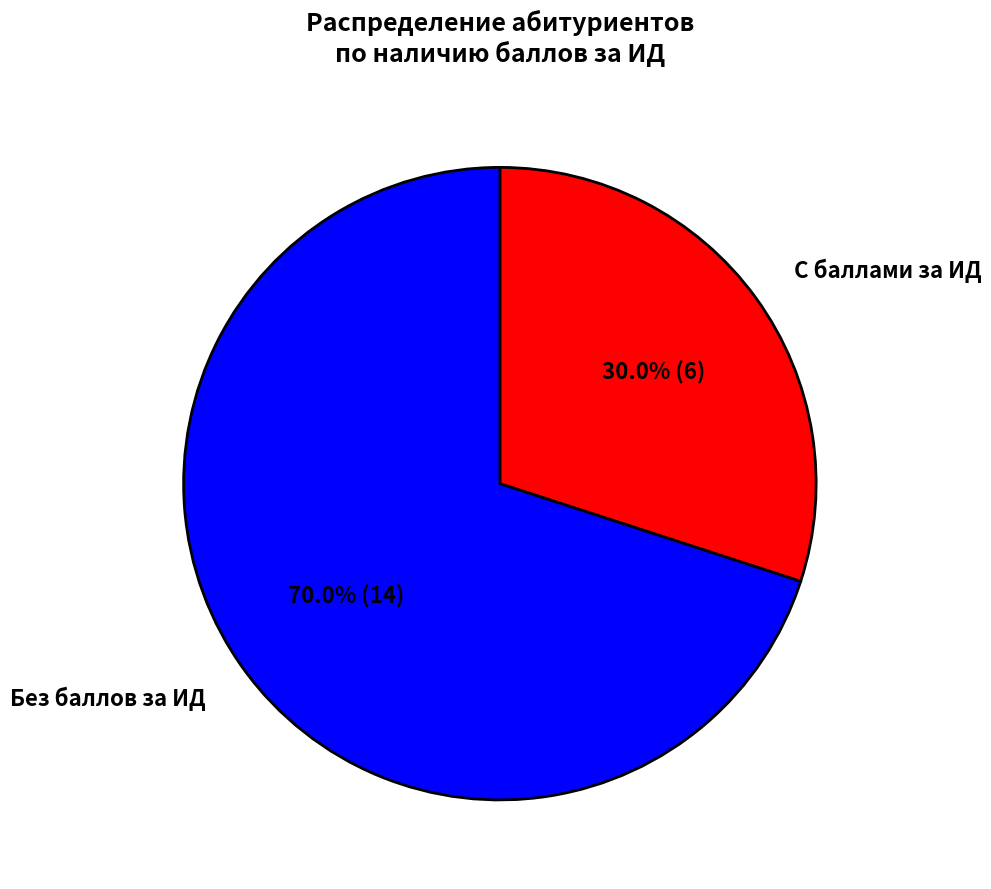

What is the total percentage of С баллами за ИД and Без баллов за ИД?

100.0%